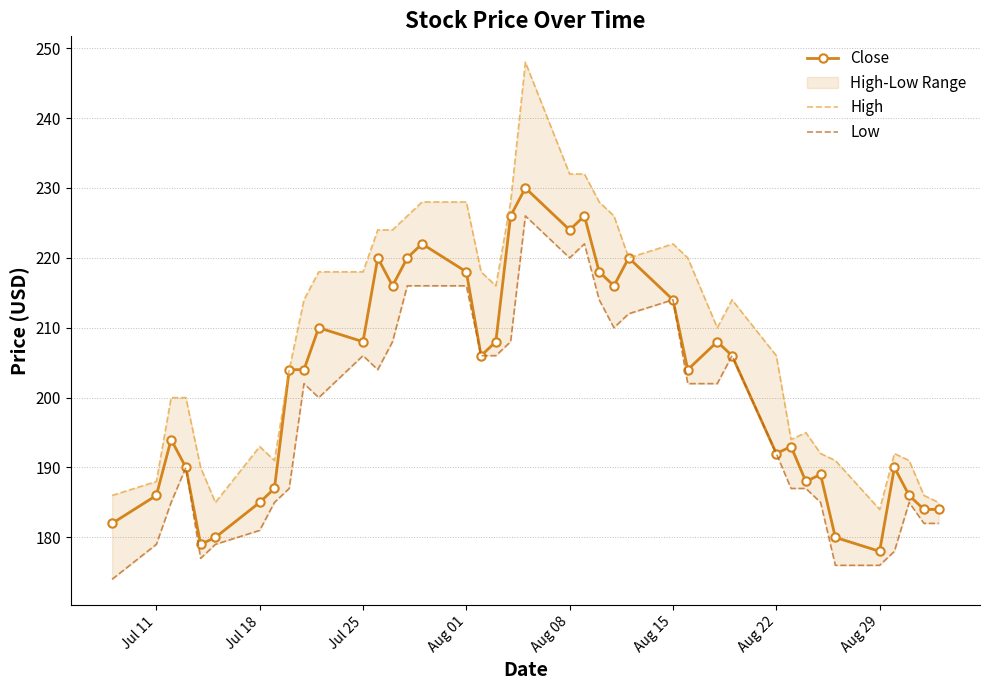

What is the minimum value for Close?

178